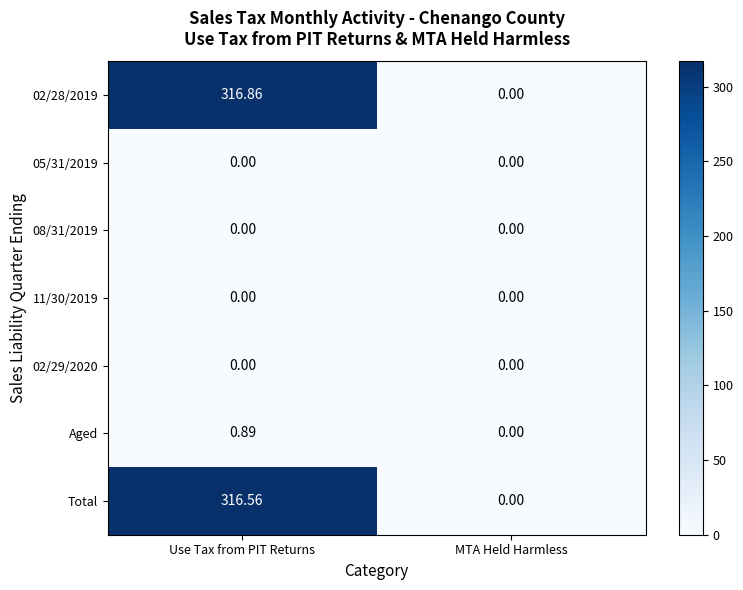

At which label does 02/28/2019 reach its minimum?

MTA Held Harmless